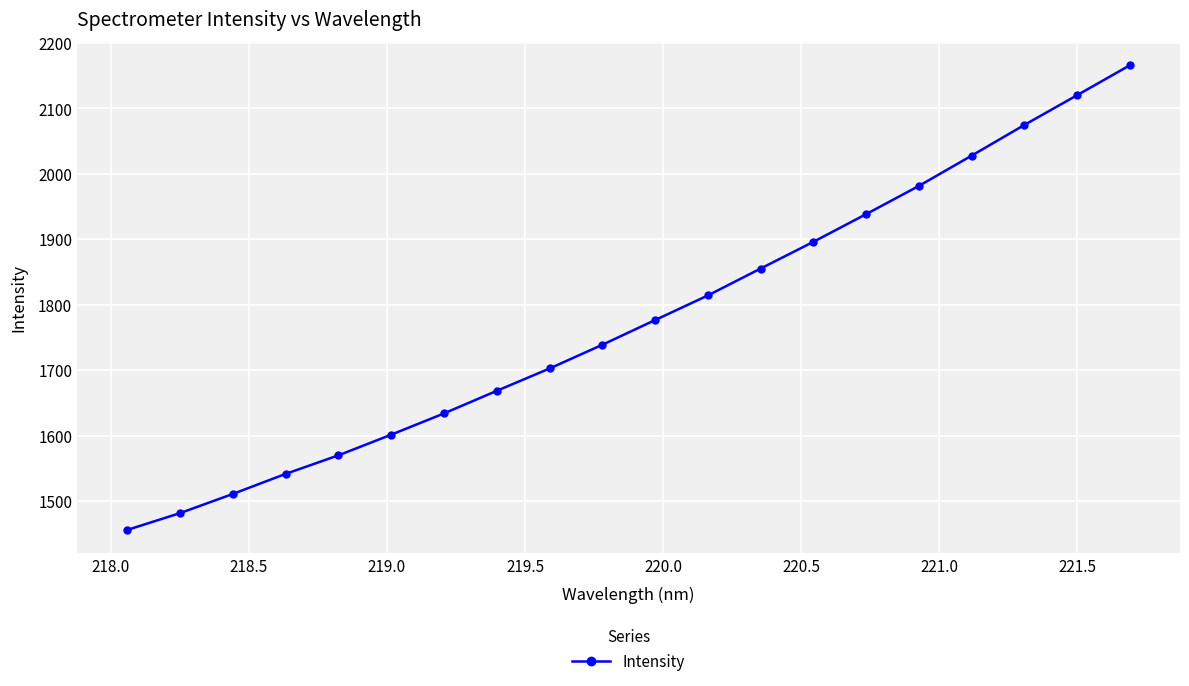

What is the value of the 18th point from the left?

2074.8